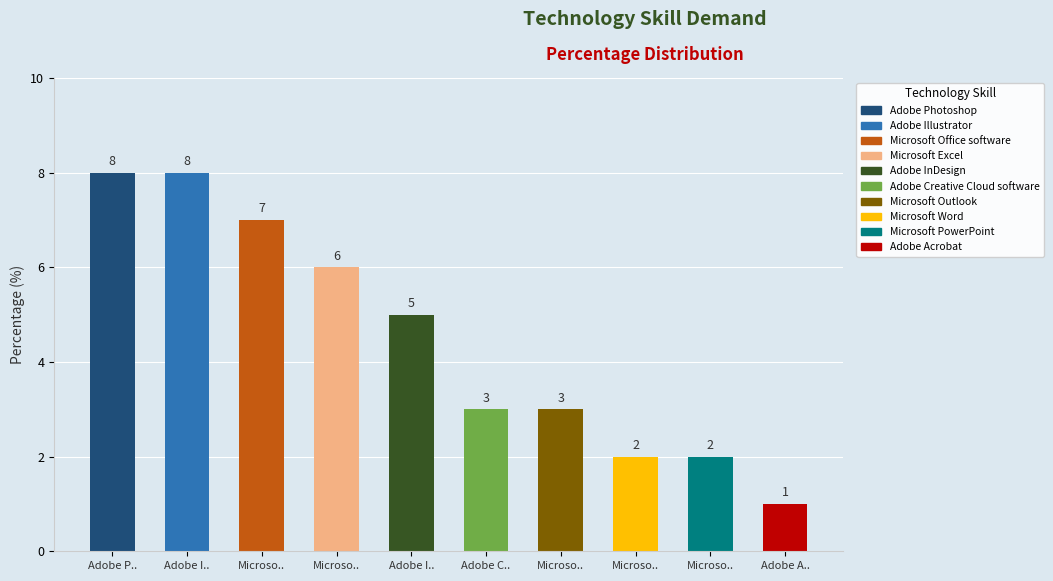

List the labels in order of value, smallest first.

Adobe A.., Microso.., Microso.., Adobe C.., Microso.., Adobe I.., Microso.., Microso.., Adobe P.., Adobe I..